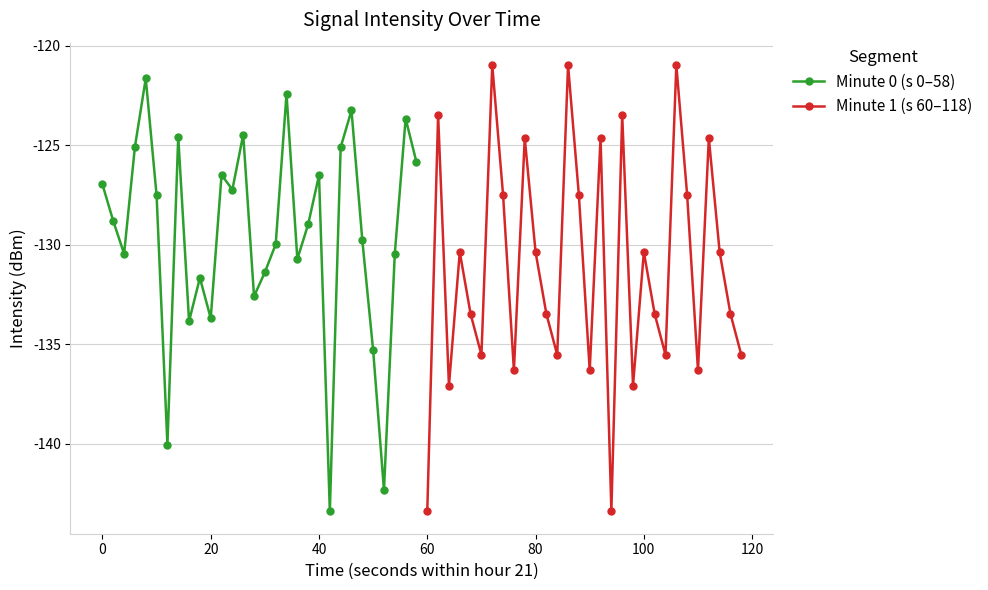

How many interior local peaks does the Minute 0 (s 0–58) series have?

9